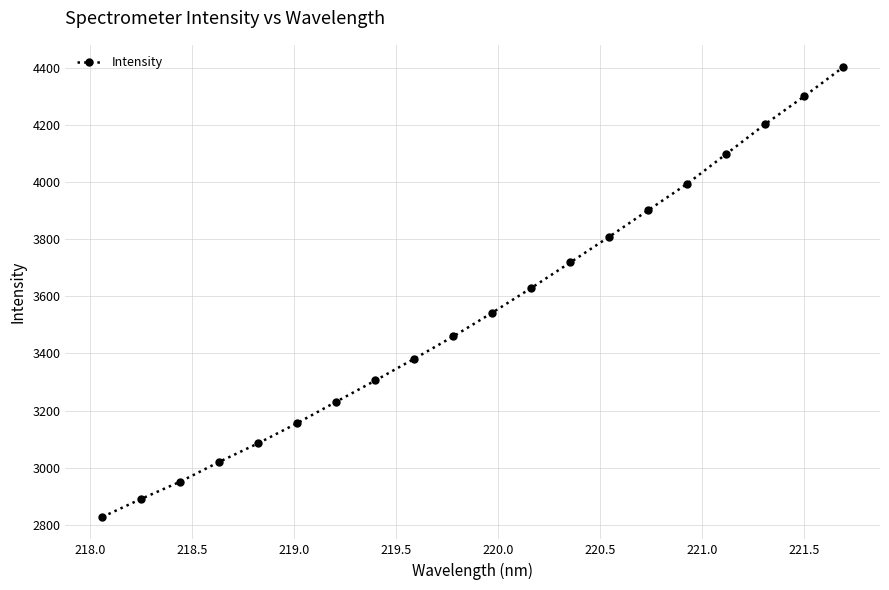

What is the smallest value displayed?

2828.4